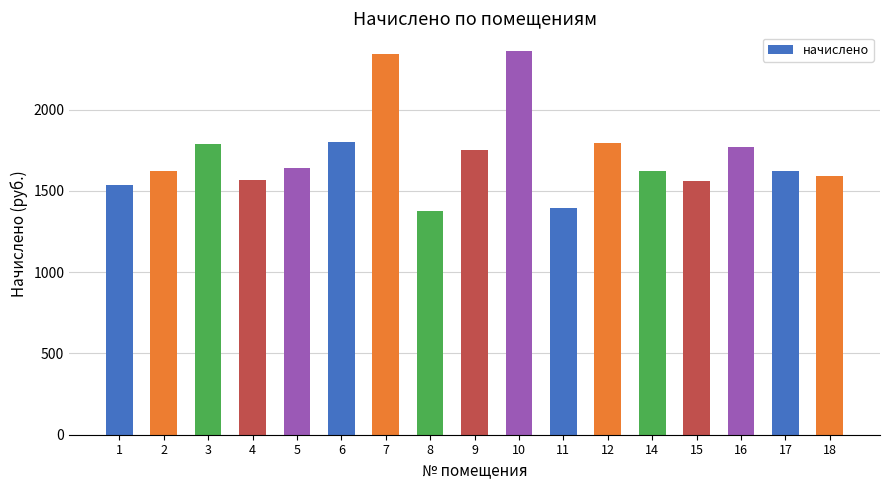

What is the value of the 16th bar from the left?

1620.4